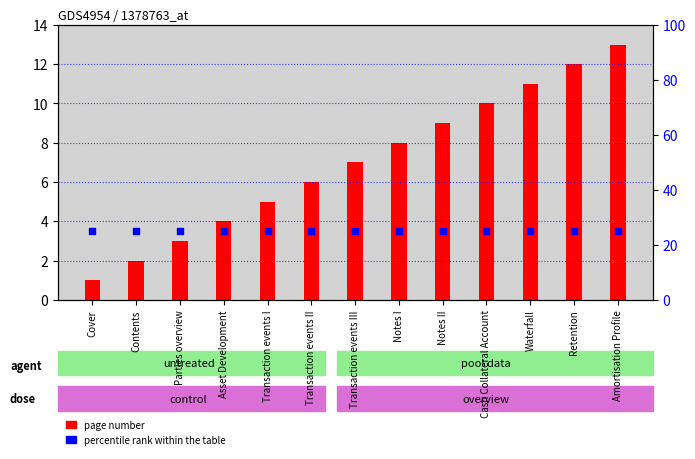

At which category is the sum across all series the highest?

Amortisation Profile